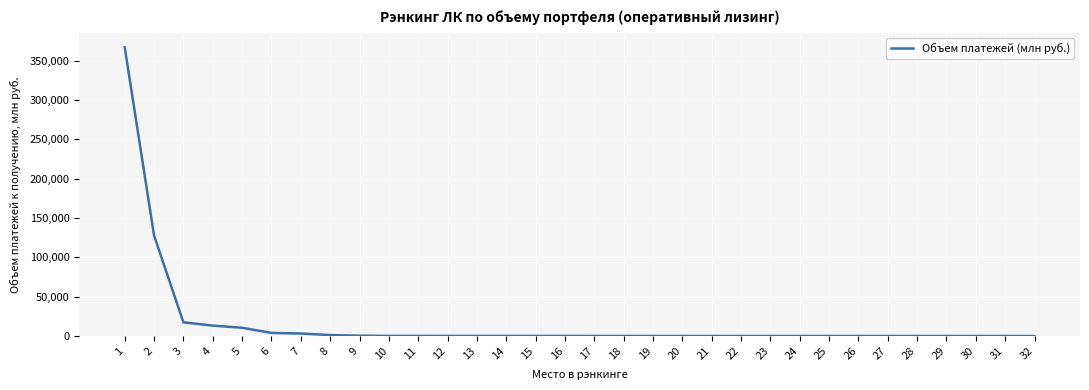

What is the greatest value displayed?

367090.9